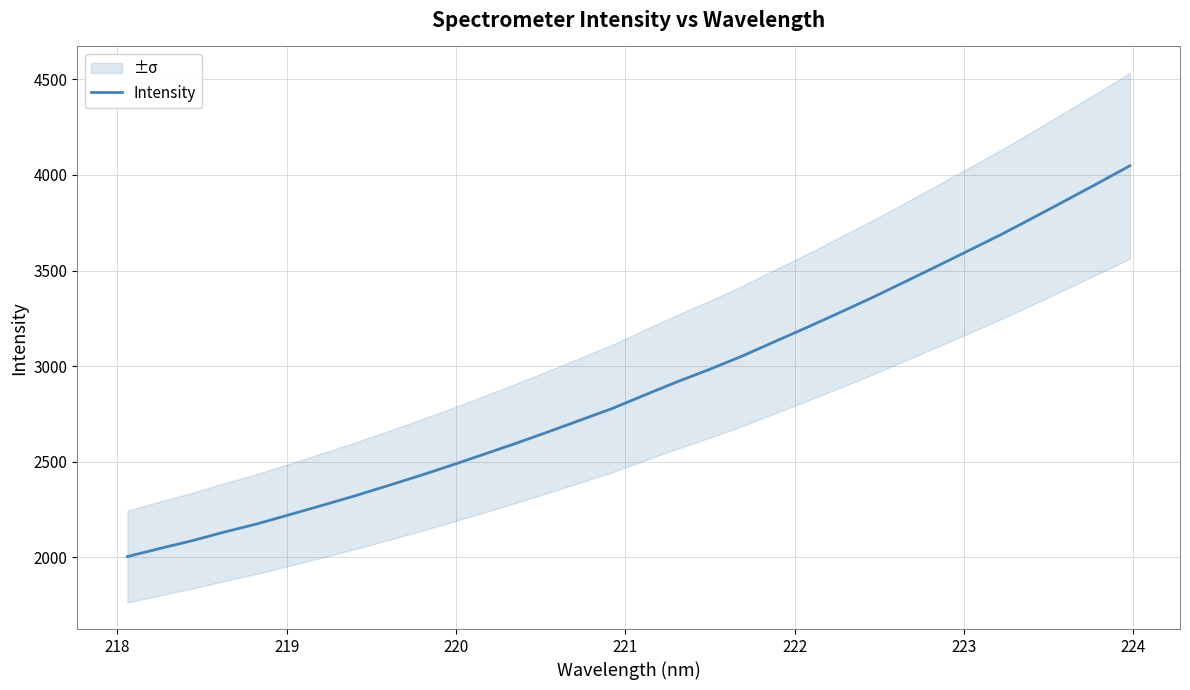

What is the highest value of the Intensity series?

4047.8